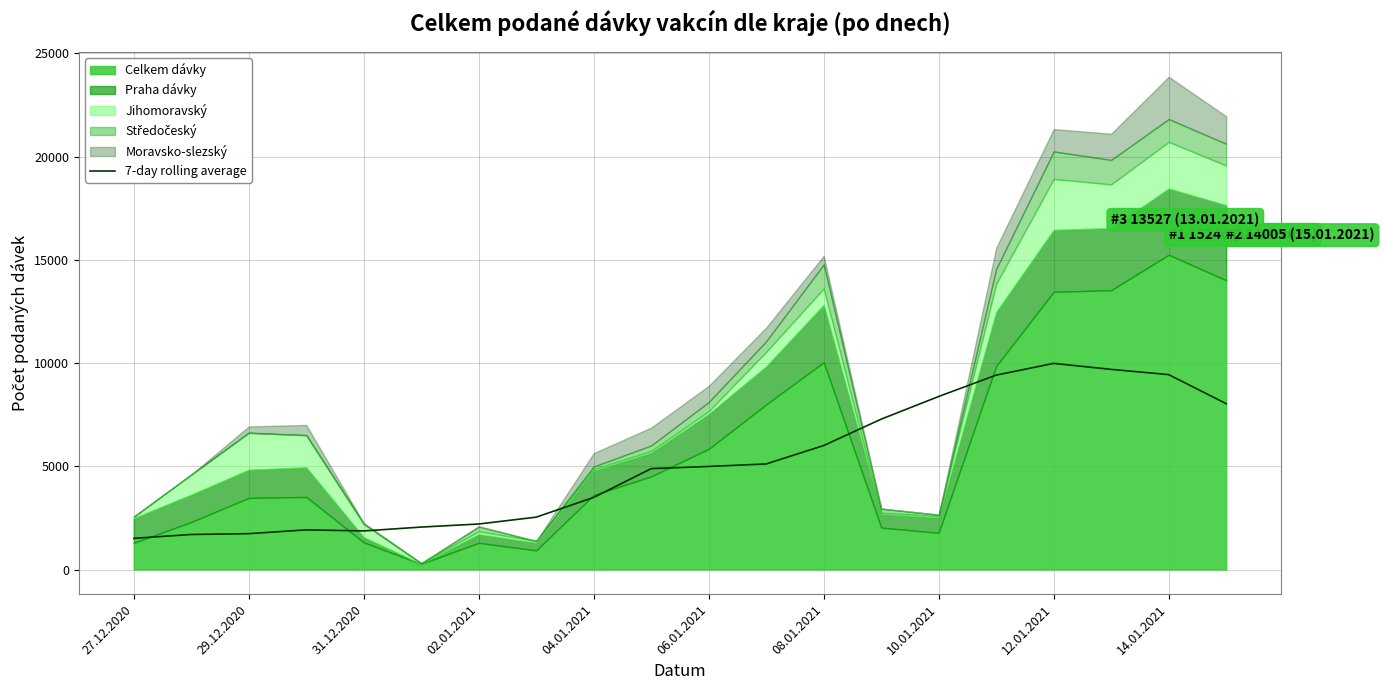

The value of 7-day rolling average at 04.01.2021 is 750.4. True or false?

False